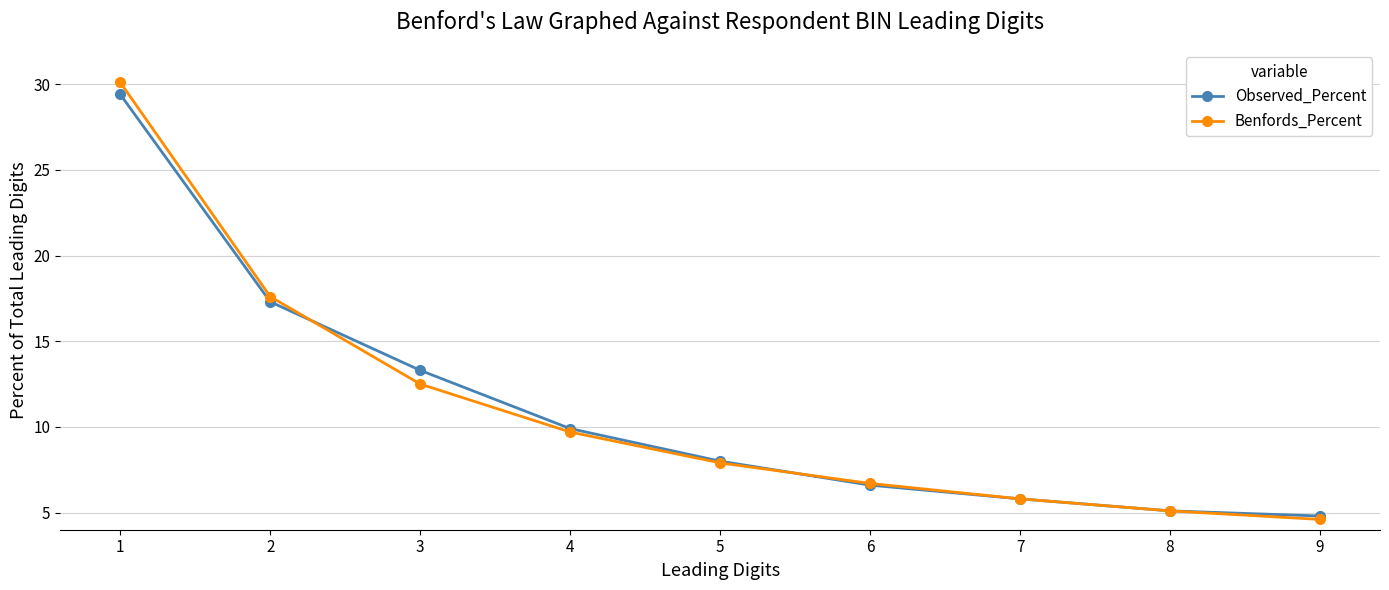

What is the total value across all series at 1?

59.5